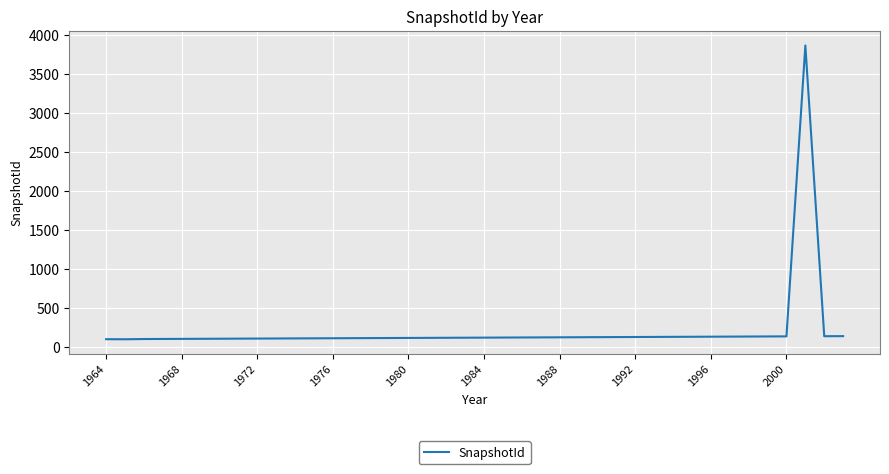

What is the difference between the maximum and minimum values?

3760